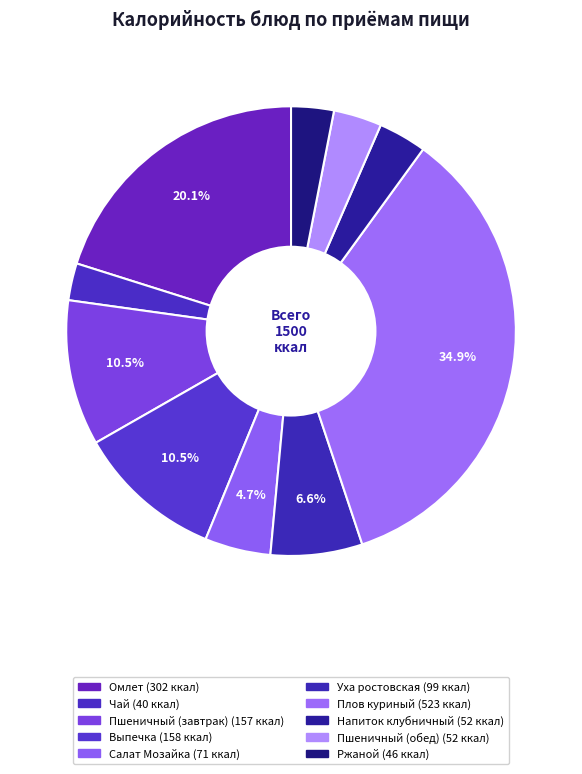

Between Напиток клубничный and Чай, which is larger?

Напиток клубничный